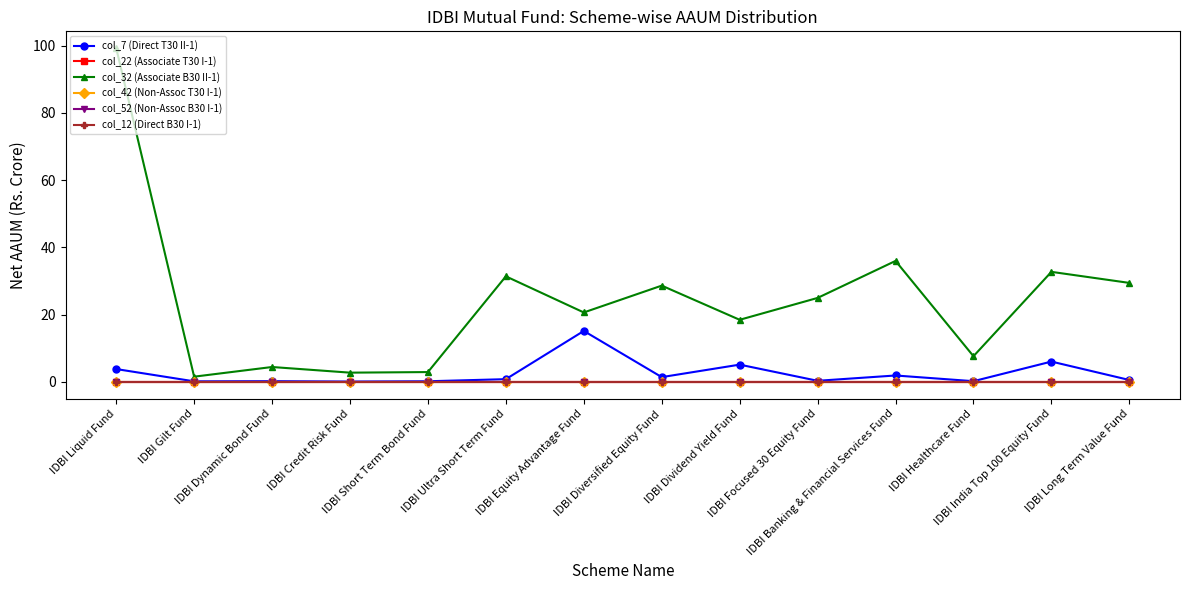

Between IDBI Dividend Yield Fund and IDBI Credit Risk Fund, which is larger?

IDBI Dividend Yield Fund